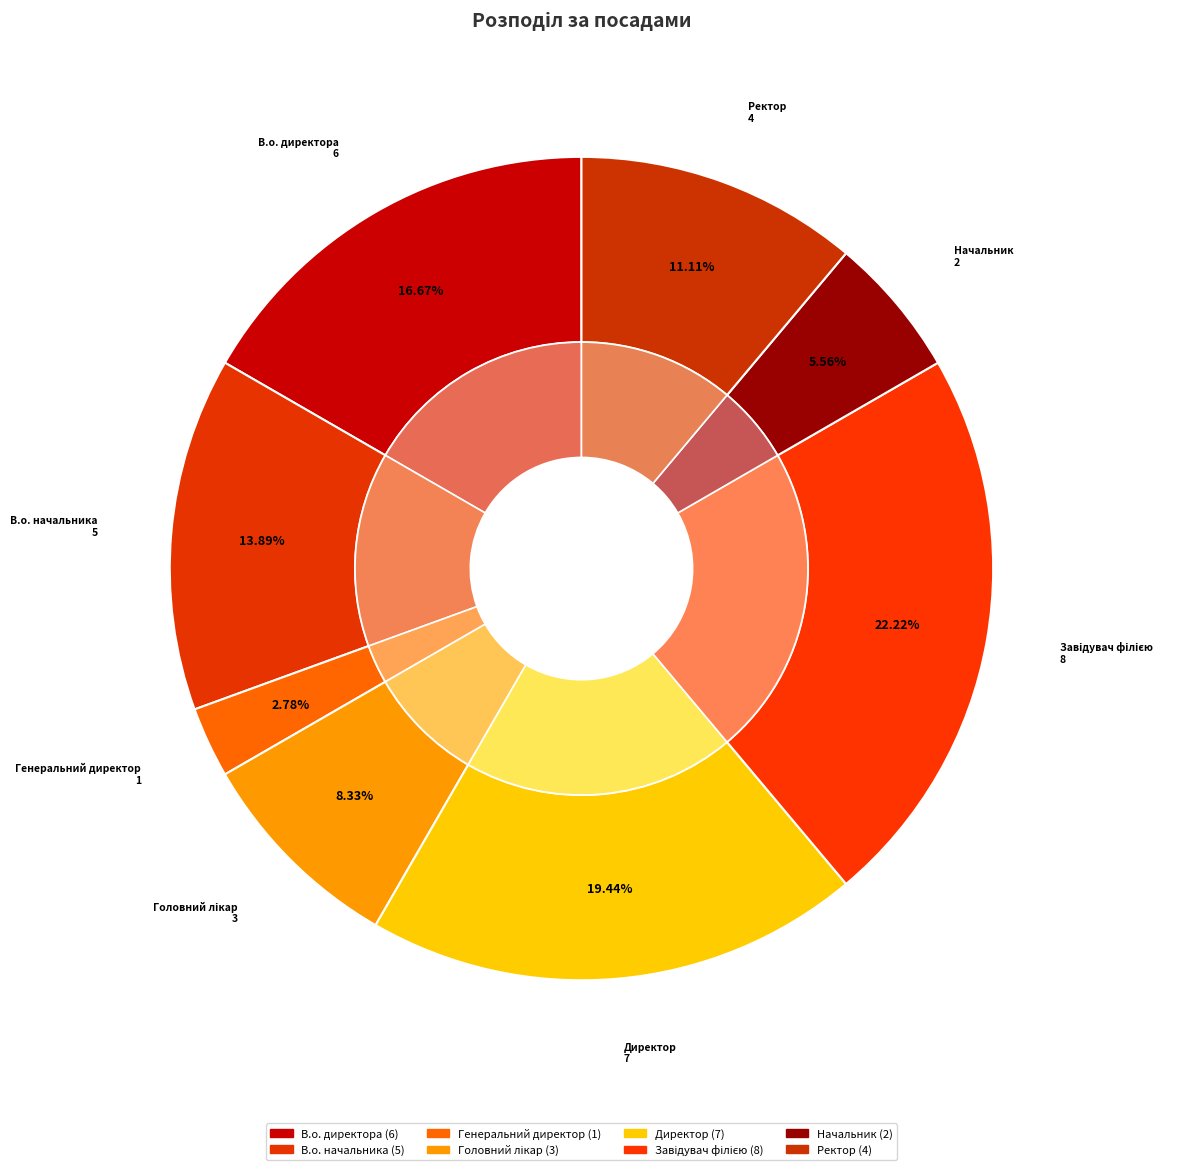

Is it true that Завідувач філією is 22% of the pie?

True